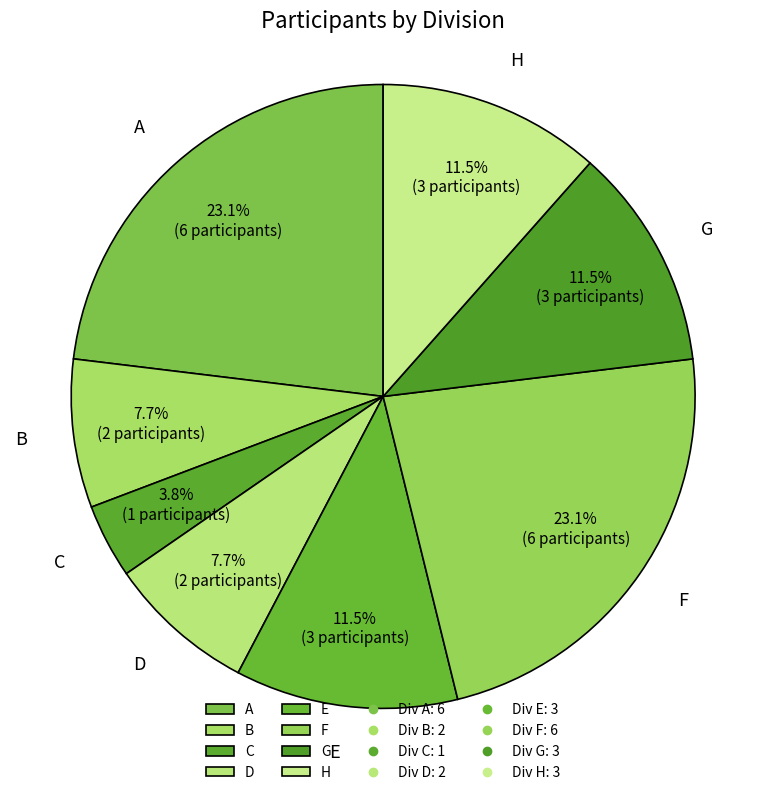

Approximately how many times larger is the value at B compared to D?

1.0